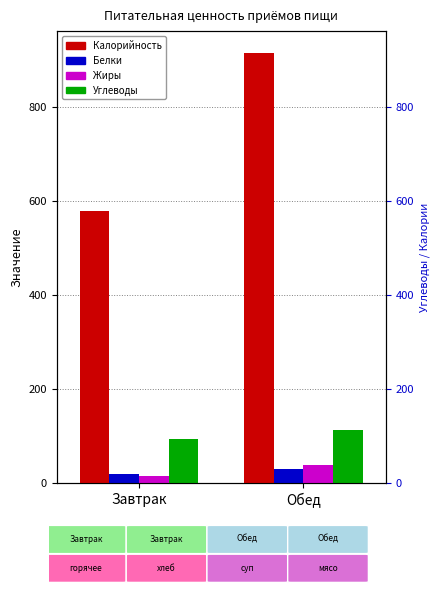

What position from the left is Завтрак?

1